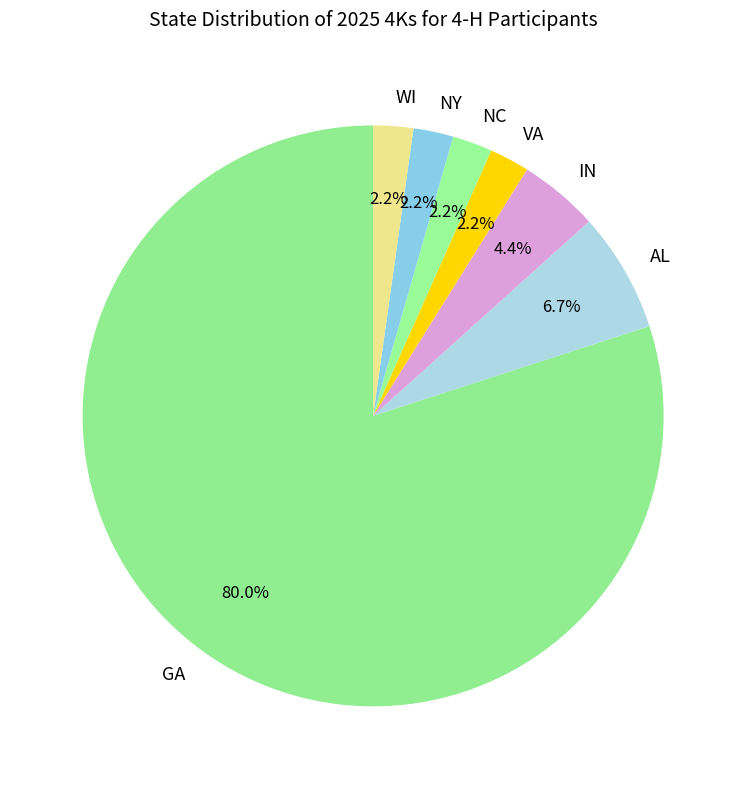

What is the largest slice in the pie chart?

GA